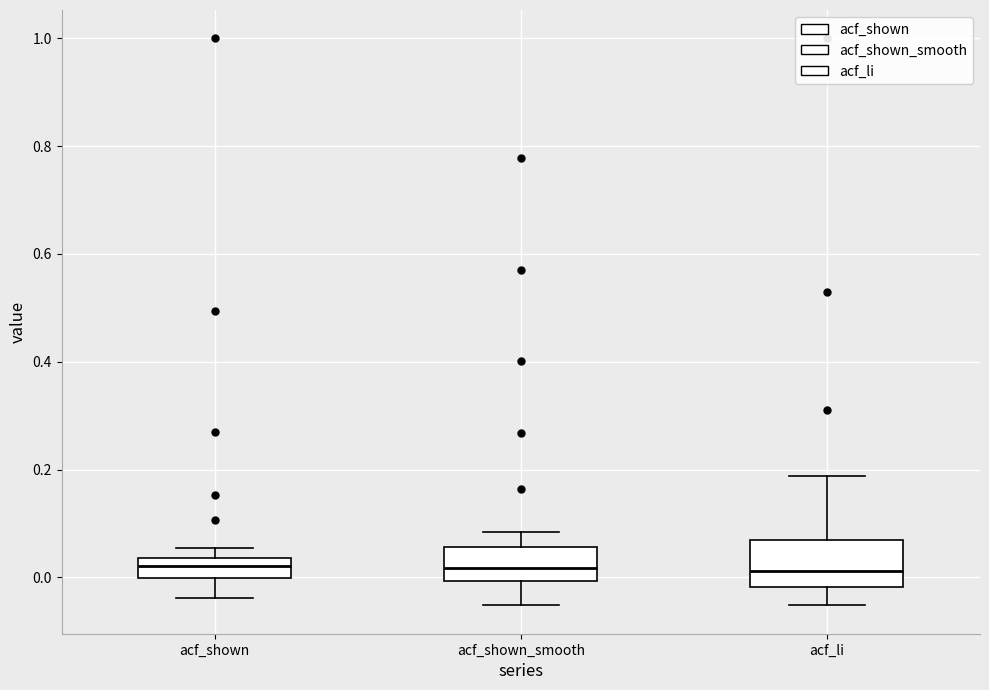

Reading left to right, transcribe this box plot: for each box, give where its median line is, the range the box spans, and where its two whiskers end, as read against the y-axis. The values are not printed on the chart, so give them approximately, as read against the axis.

acf_shown: median 0.02, box 0.00 to 0.04, whiskers -0.04 to 0.06
acf_shown_smooth: median 0.02, box 0.00 to 0.06, whiskers -0.06 to 0.08
acf_li: median 0.02, box -0.02 to 0.06, whiskers -0.06 to 0.18